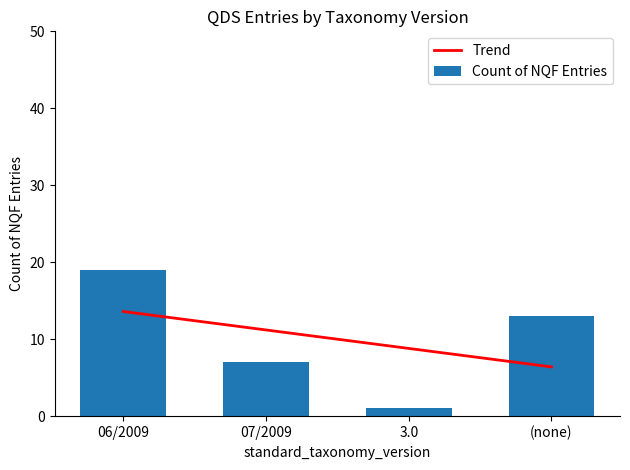

Which series has the widest spread of values?

Count of NQF Entries